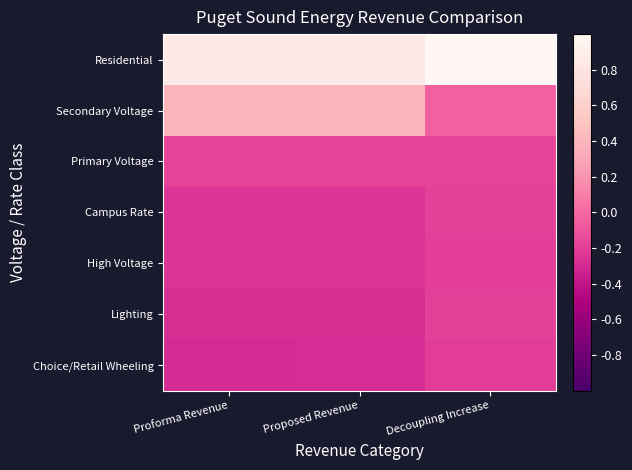

At how many categories does at least one series exceed 0?

3